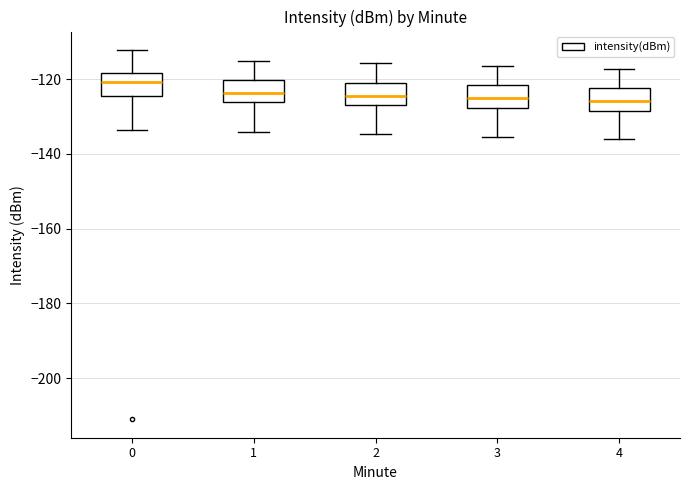

Reading left to right, transcribe this box plot: for each box, give where its median line is, the range the box spans, and where its two whiskers end, as read against the y-axis. The values are not printed on the chart, so give them approximately, as read against the axis.

0: median -120, box -124 to -118, whiskers -134 to -112
1: median -124, box -126 to -120, whiskers -134 to -116
2: median -124, box -126 to -120, whiskers -134 to -116
3: median -126, box -128 to -122, whiskers -136 to -116
4: median -126, box -128 to -122, whiskers -136 to -118